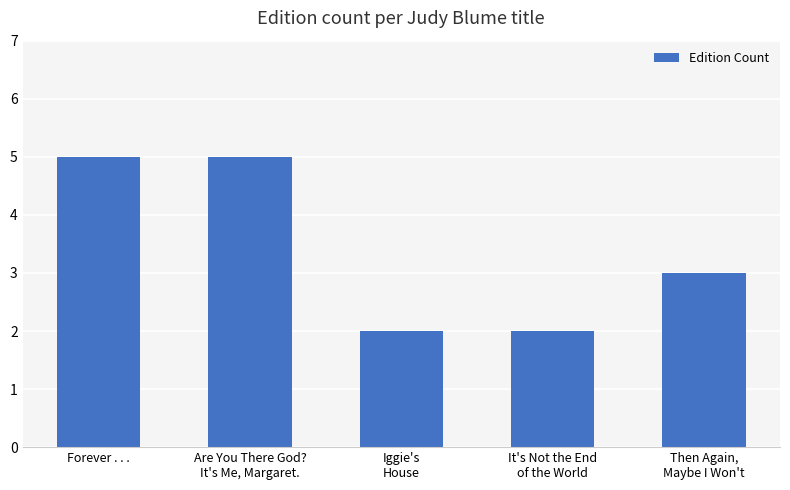

Reading left to right, list all the values displayed in this chart.

5	5	2	2	3